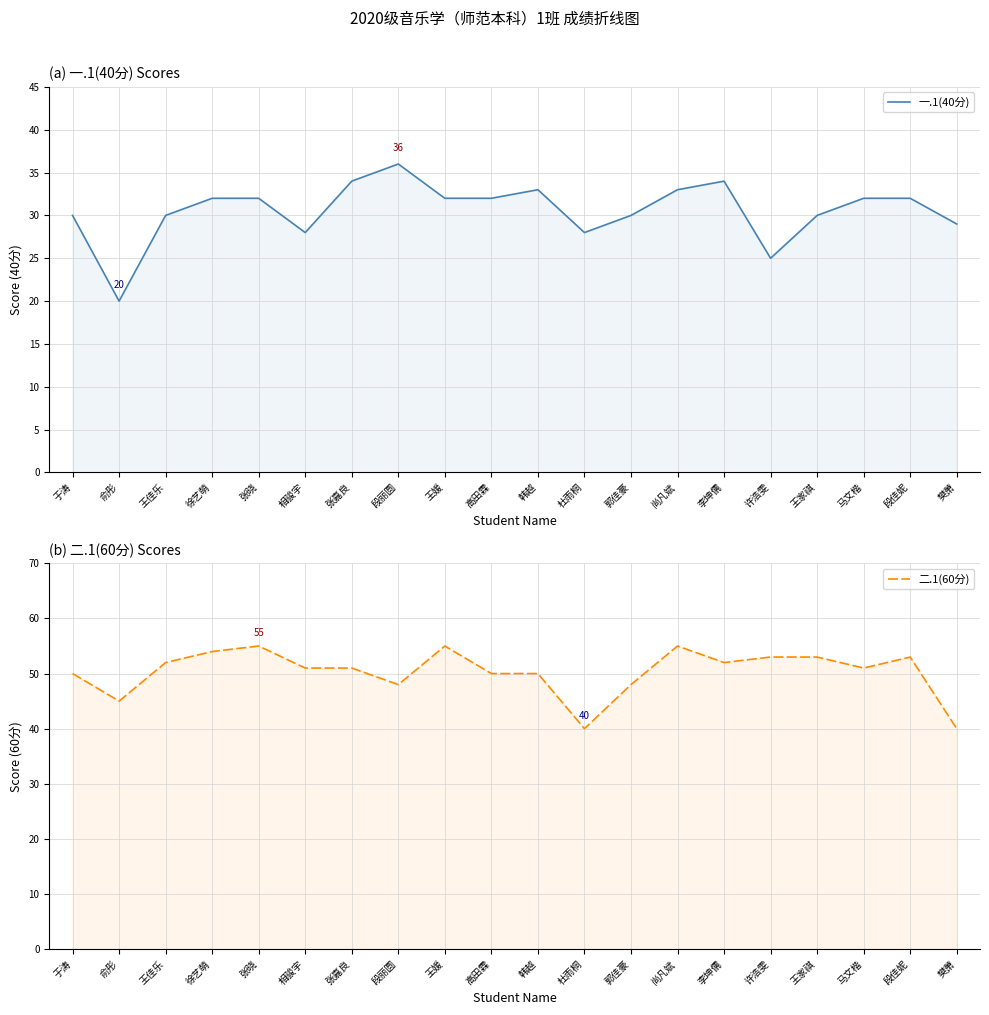

What is the smallest value displayed?

20